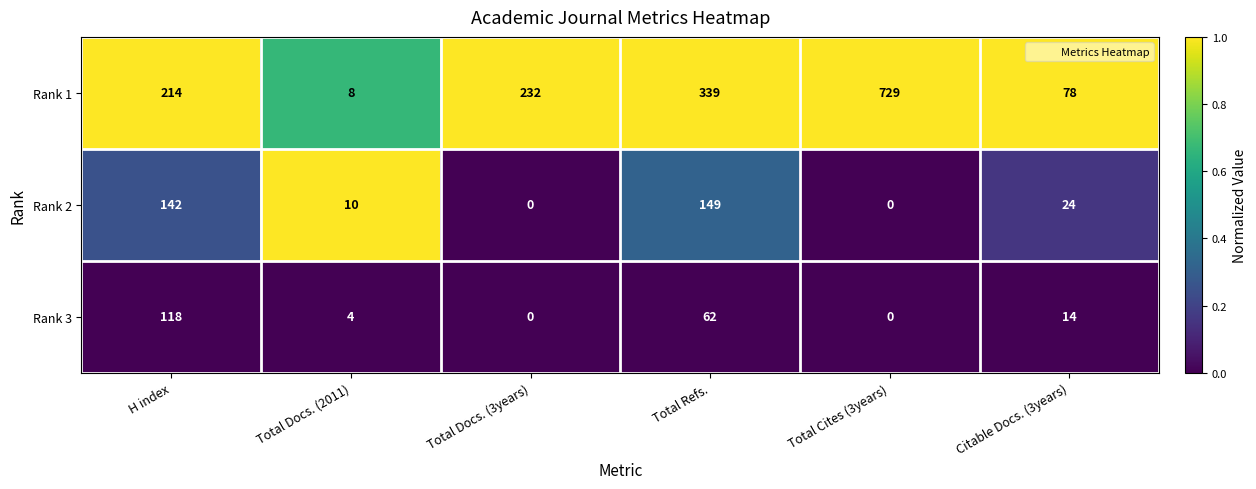

The Rank 2 series shows 0 at Total Cites (3years). True or false?

True